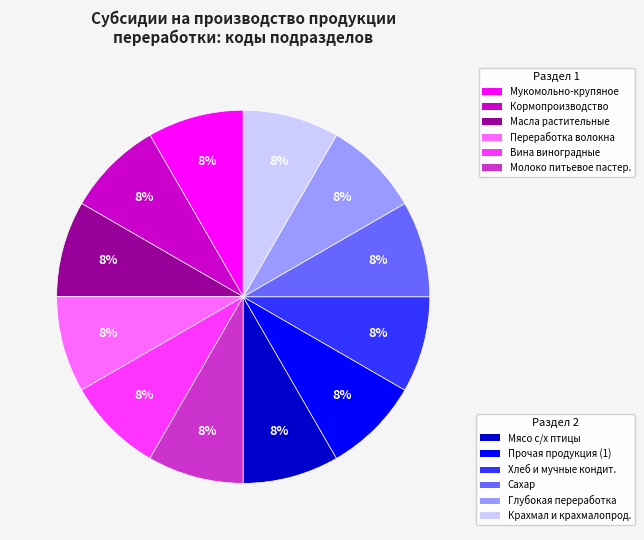

Does any single category account for the majority?

No